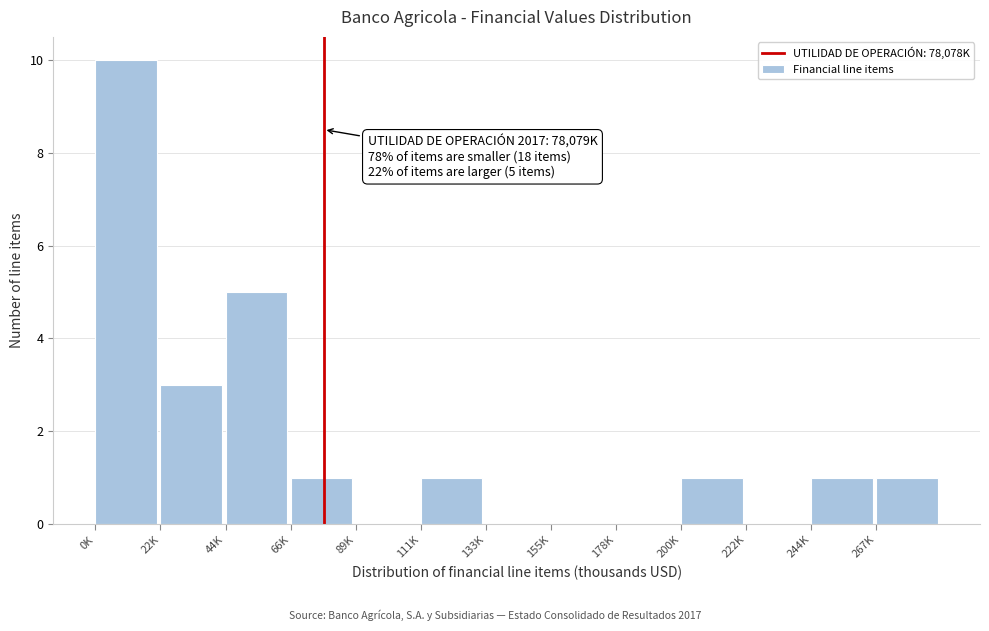

Reading right to left, extract all data points from this chart.

267K=1	244K=1	222K=0	200K=1	178K=0	155K=0	133K=0	111K=1	89K=0	66K=1	44K=5	22K=3	0K=10